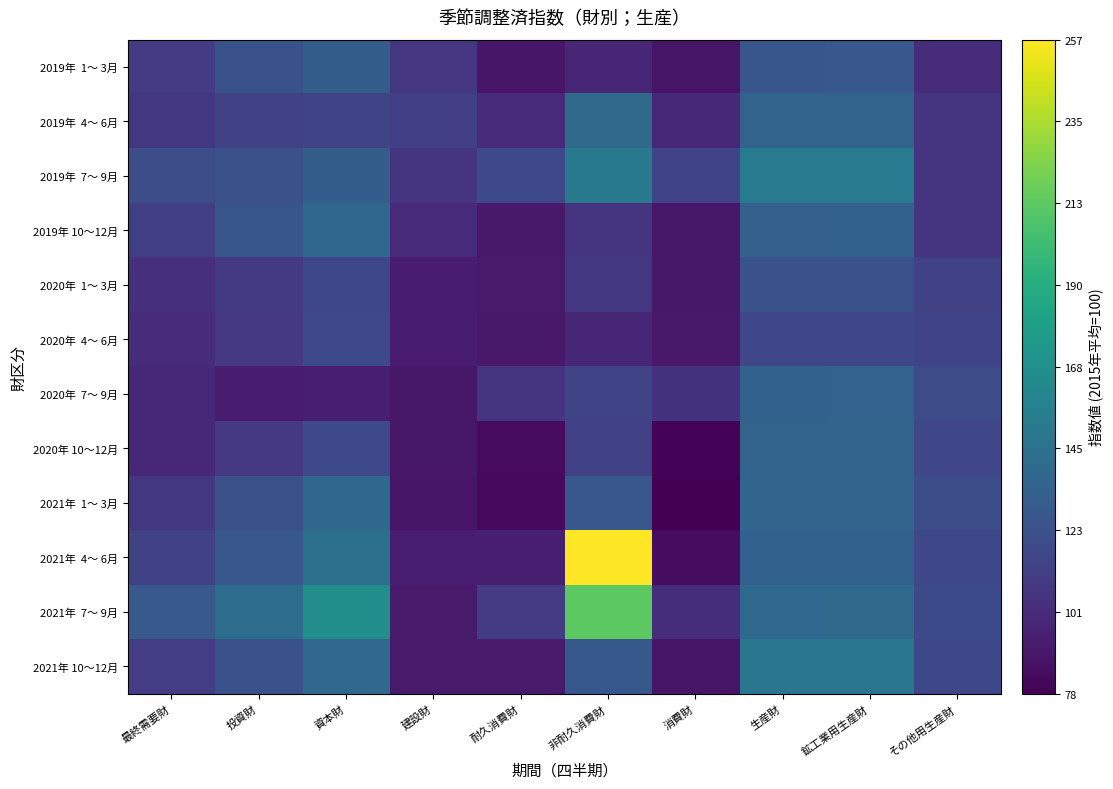

Rank the series by their maximum value, from highest to lowest.

2021年 4～ 6月, 2021年 7～ 9月, 2019年 7～ 9月, 2021年 10～12月, 2019年 4～ 6月, 2019年 10～12月, 2021年 1～ 3月, 2020年 10～12月, 2020年 7～ 9月, 2019年 1～ 3月, 2020年 1～ 3月, 2020年 4～ 6月